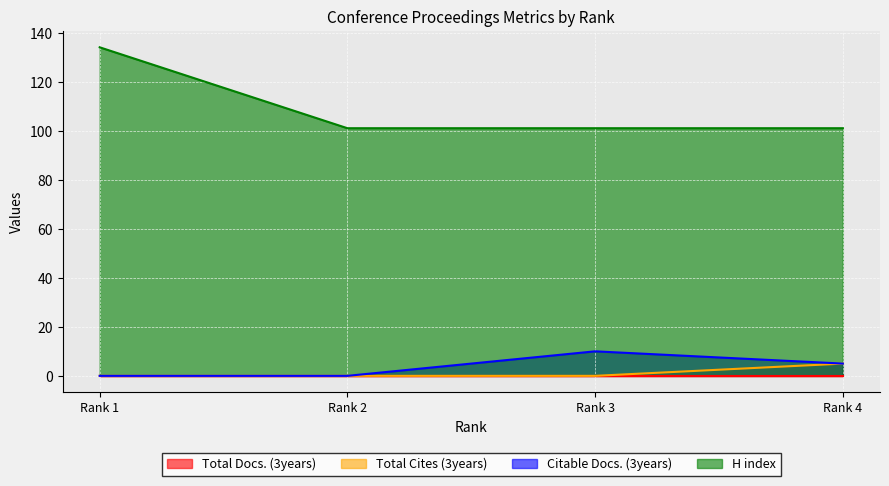

What is the total value across all series at Rank 2?

101